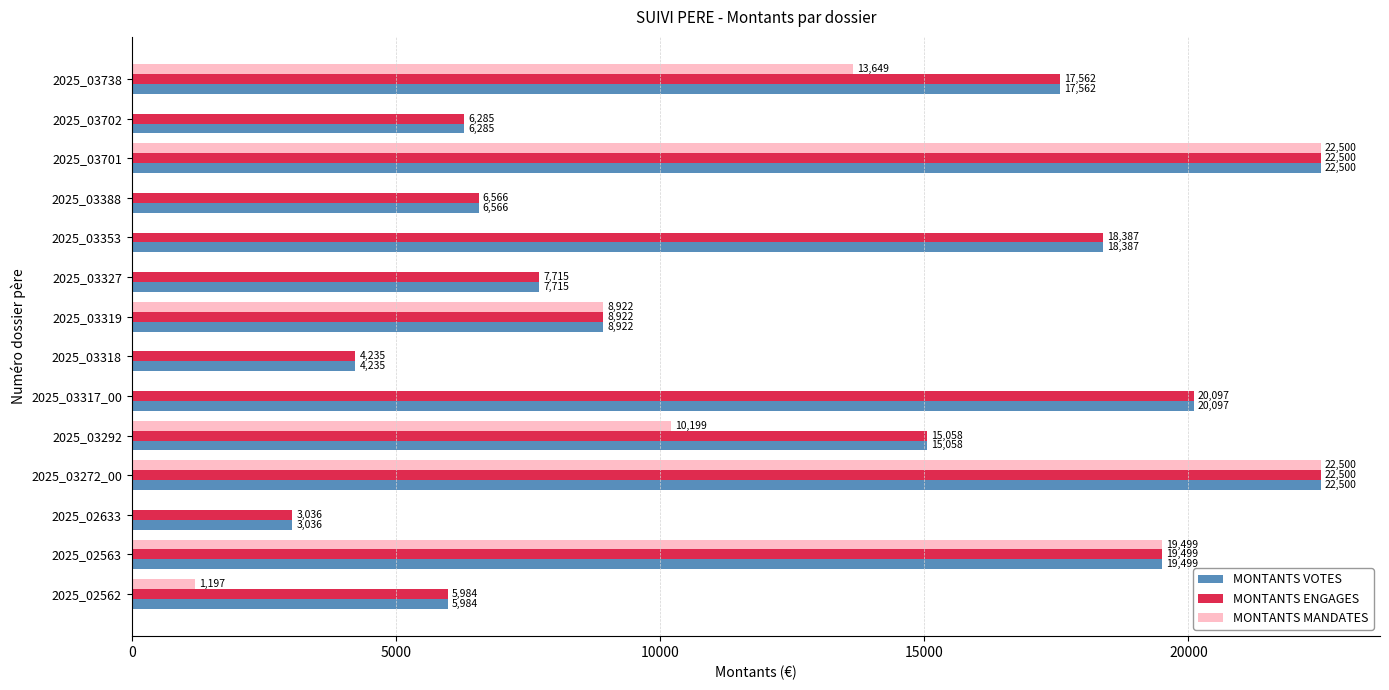

What is the approximate value of MONTANTS MANDATES at 2025_03272_00?

22500.0